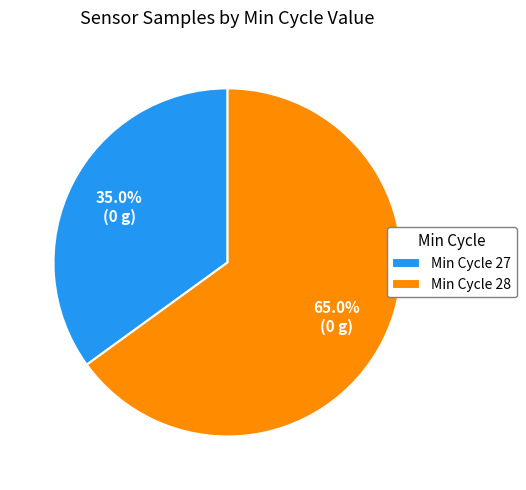

Does Min Cycle 27 account for over 50% of the chart?

No